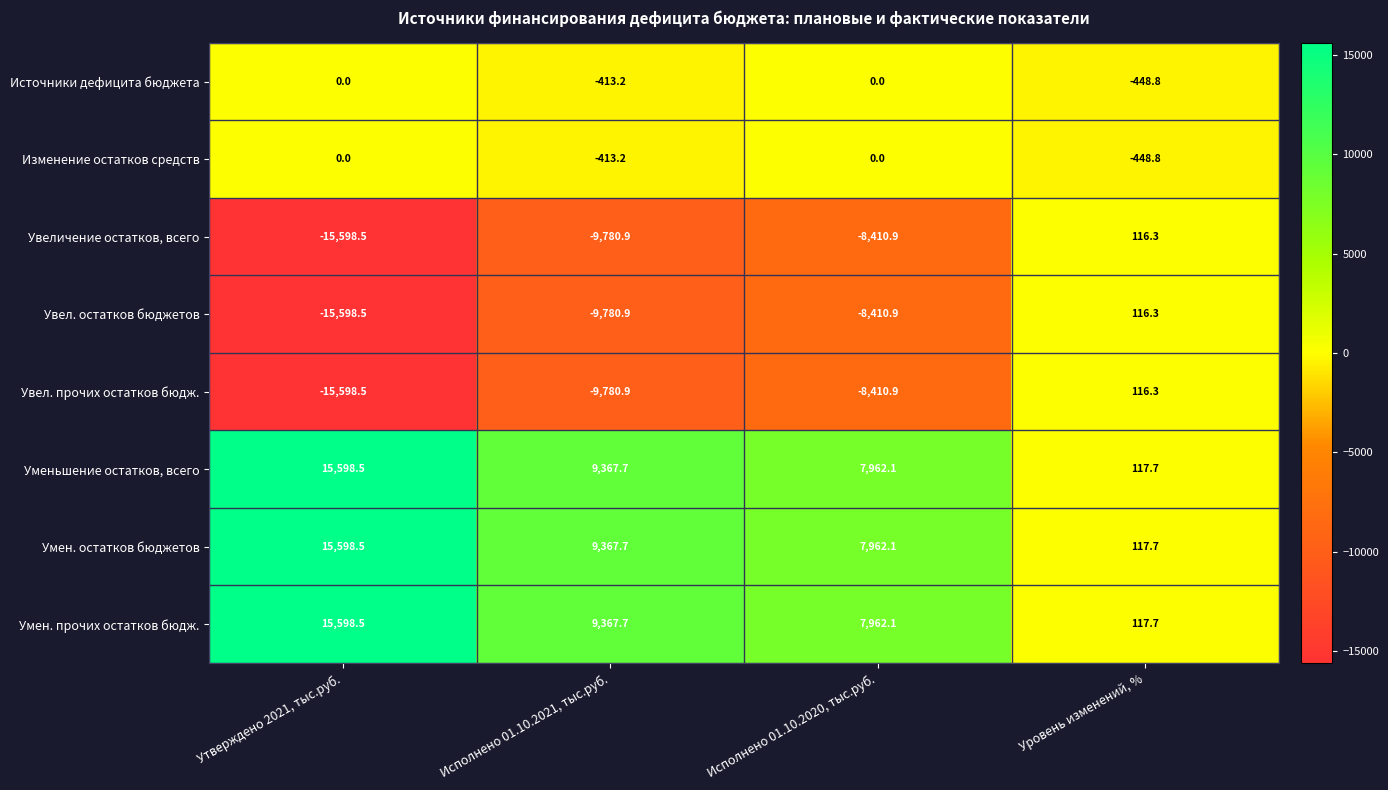

Is the value of Увел. остатков бюджетов at Исполнено 01.10.2021, тыс.руб. greater than the value of Увел. прочих остатков бюдж. at Исполнено 01.10.2020, тыс.руб.?

No